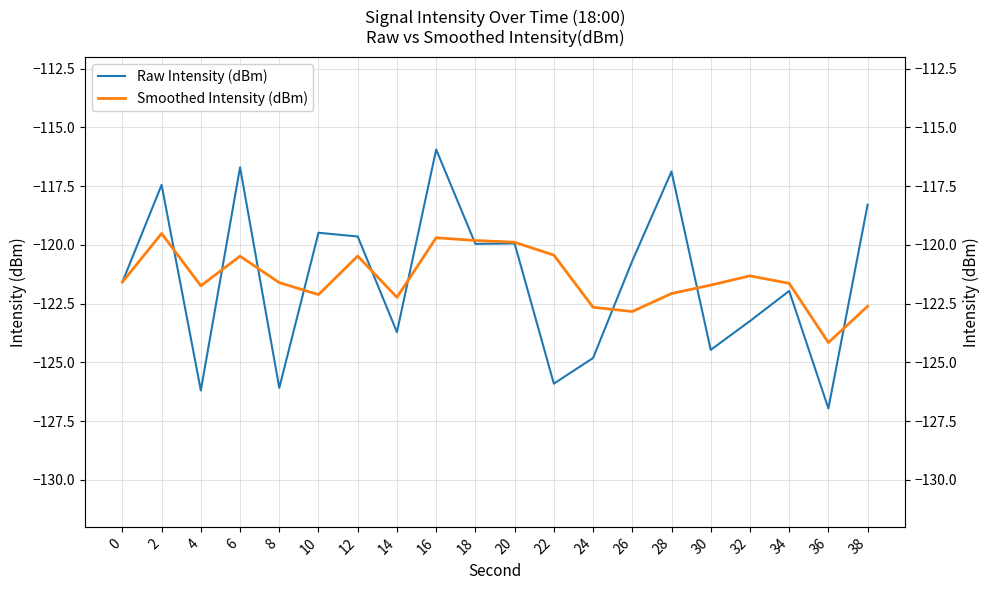

True or false: Raw Intensity (dBm) and Smoothed Intensity (dBm) intersect in this chart.

True